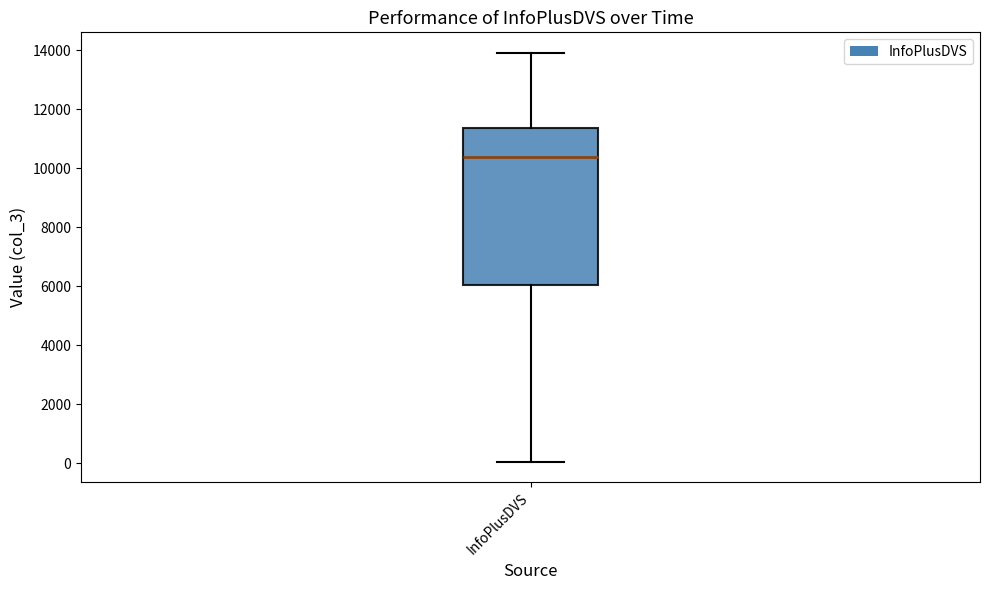

Read this box plot against the y-axis: the position of the median line, the range covered by the box, and the ends of both whiskers. The values are not printed on the chart, so give them approximately, as read against the axis.

median 10400, box 6000 to 11400, whiskers 0 to 14000